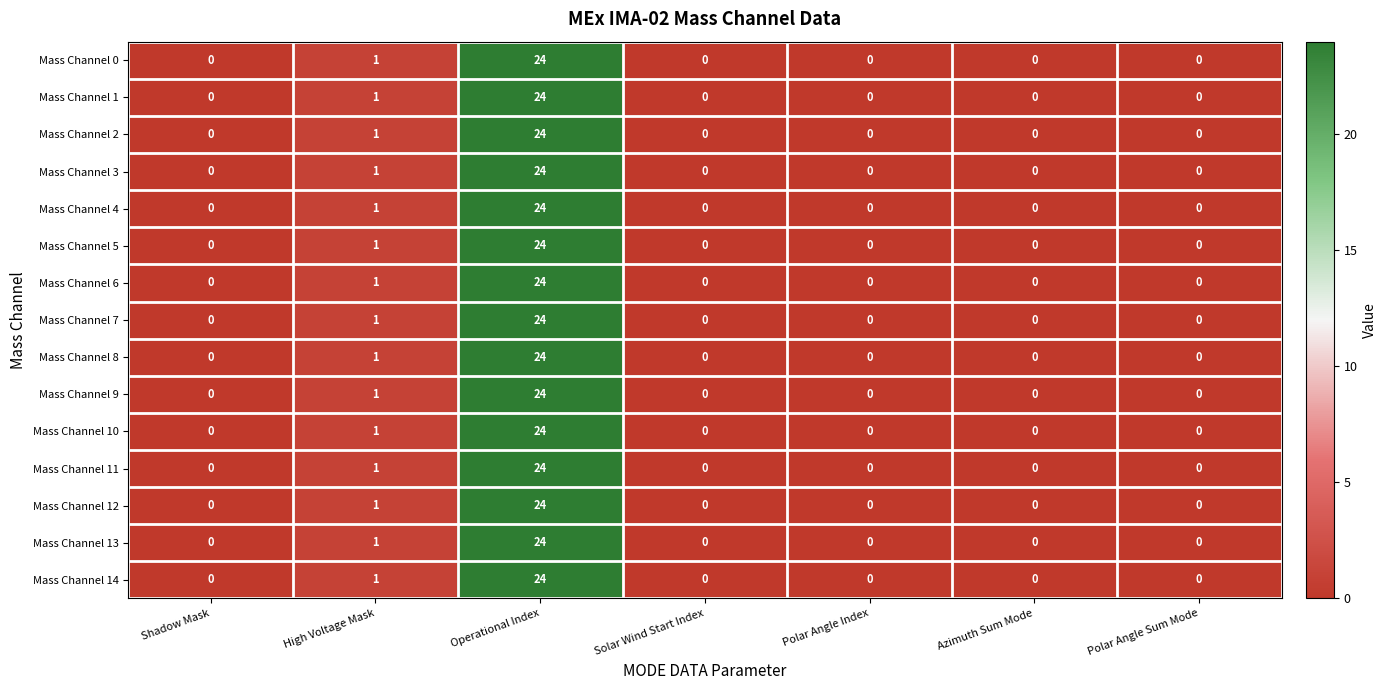

What is the total value across all series at Operational Index?

360